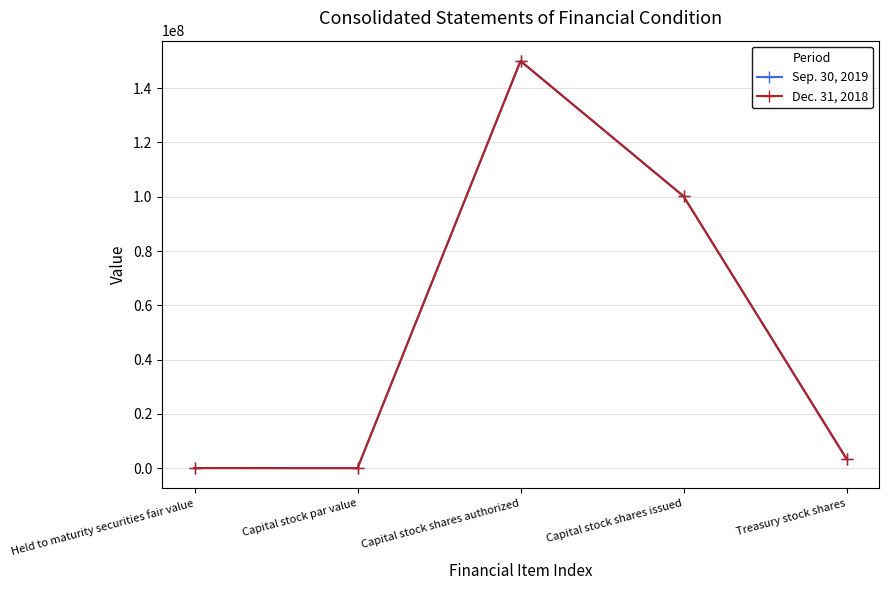

Is this an area chart (filled region under the line)?

No